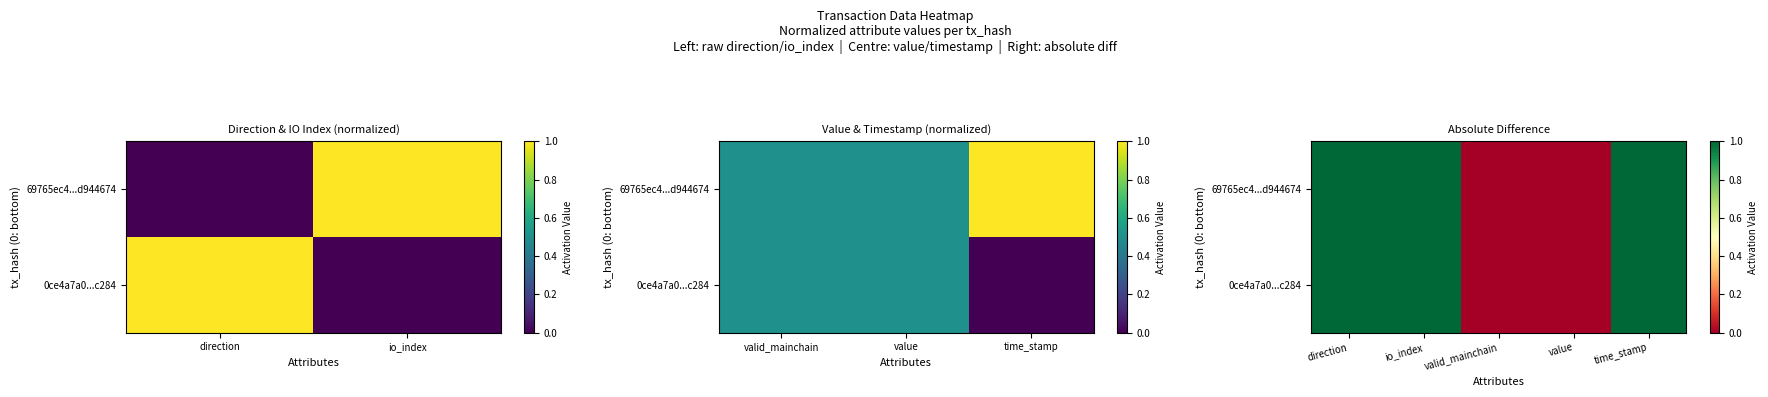

Read the 0ce4a7a0...c284 value at time_stamp.

1